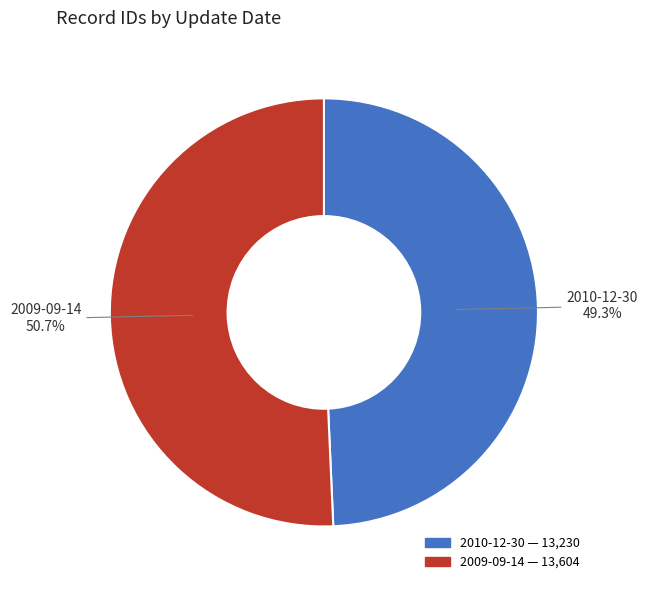

How many segments does this pie chart have?

2